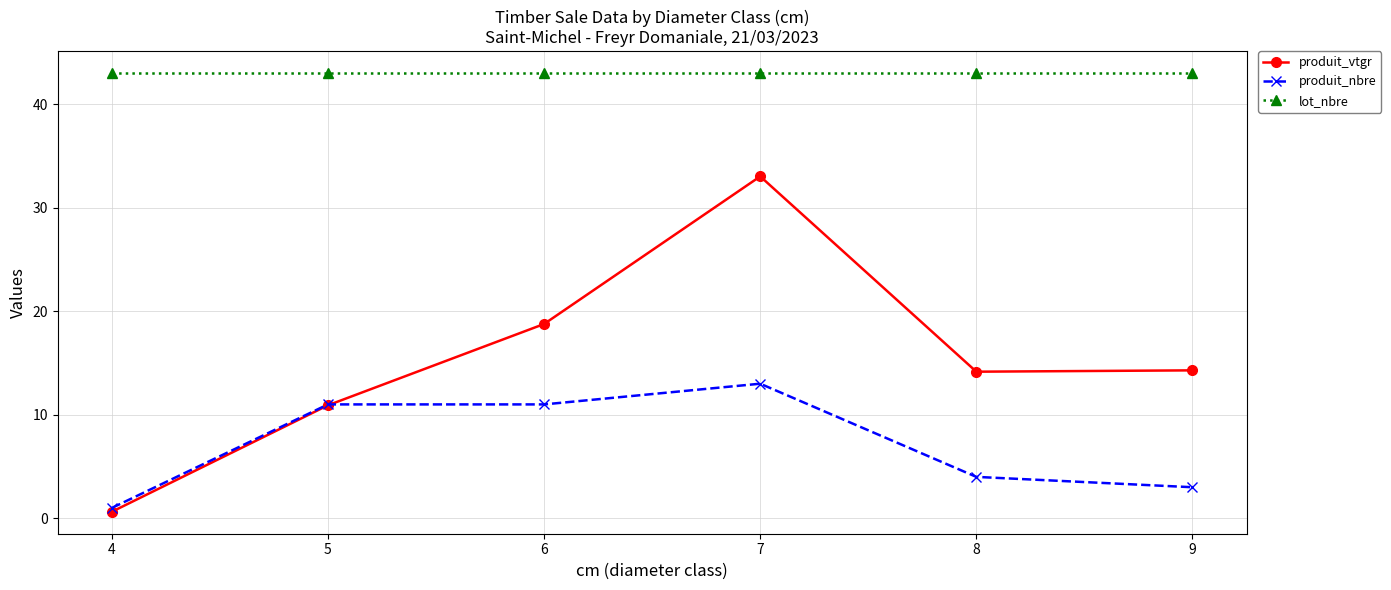

Which category has the highest value in the produit_vtgr series?

7